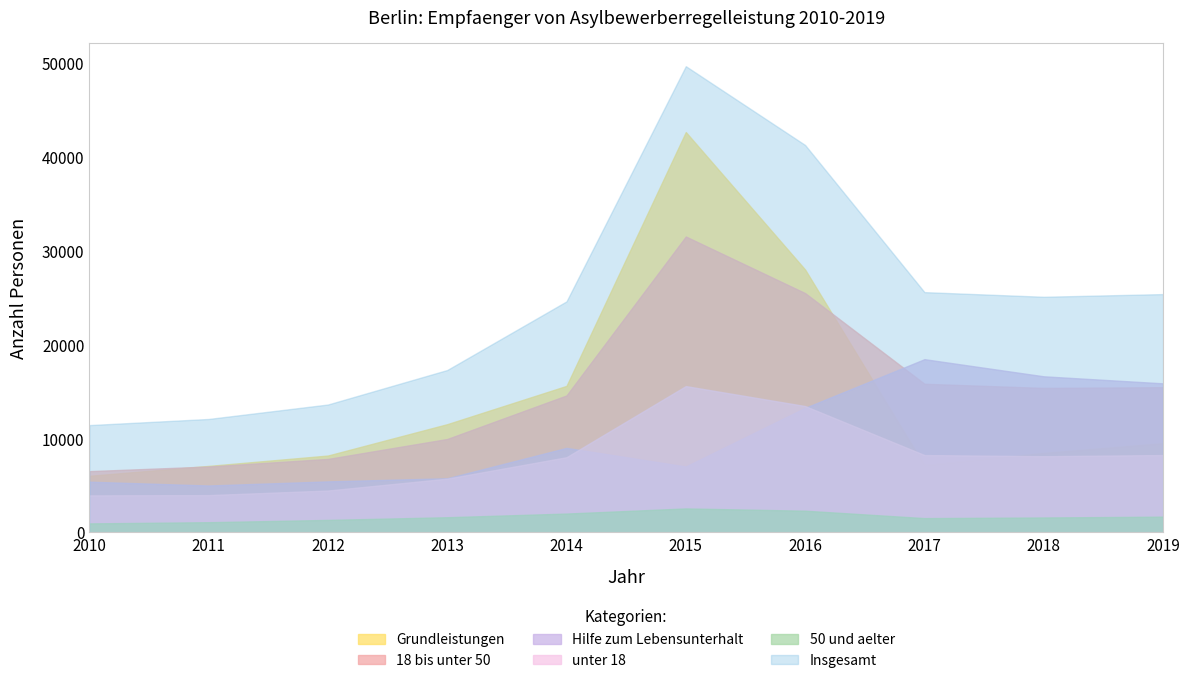

At which category is the sum across all series the highest?

2015